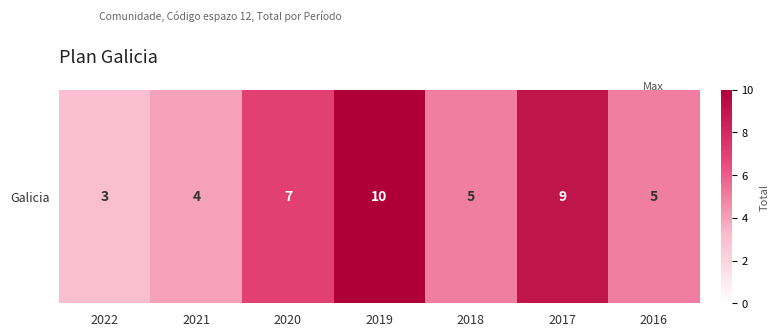

Which category has the lowest value across all series?

2022